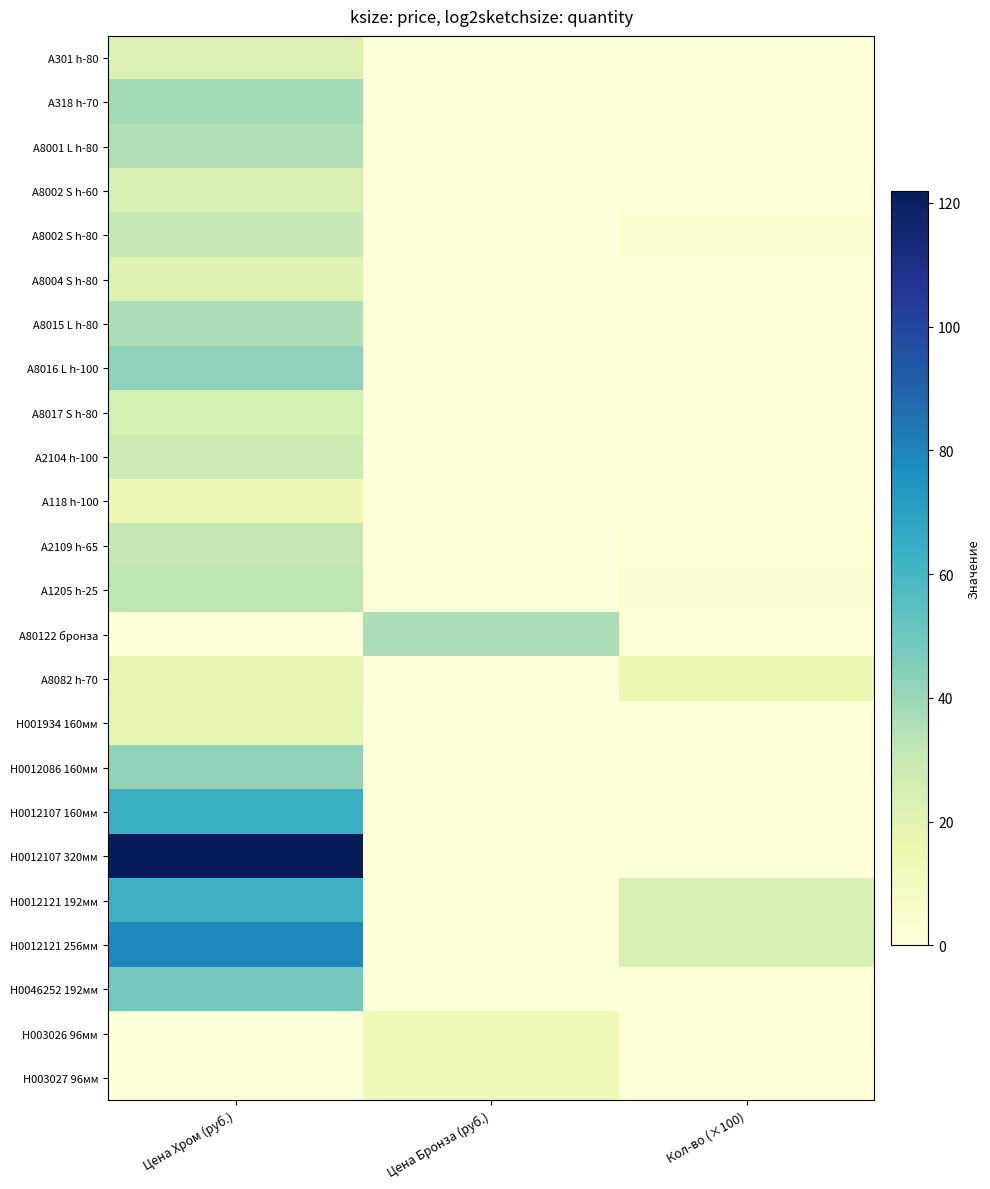

Between Кол-во (×100) and Цена Хром (руб.), which is larger?

Цена Хром (руб.)